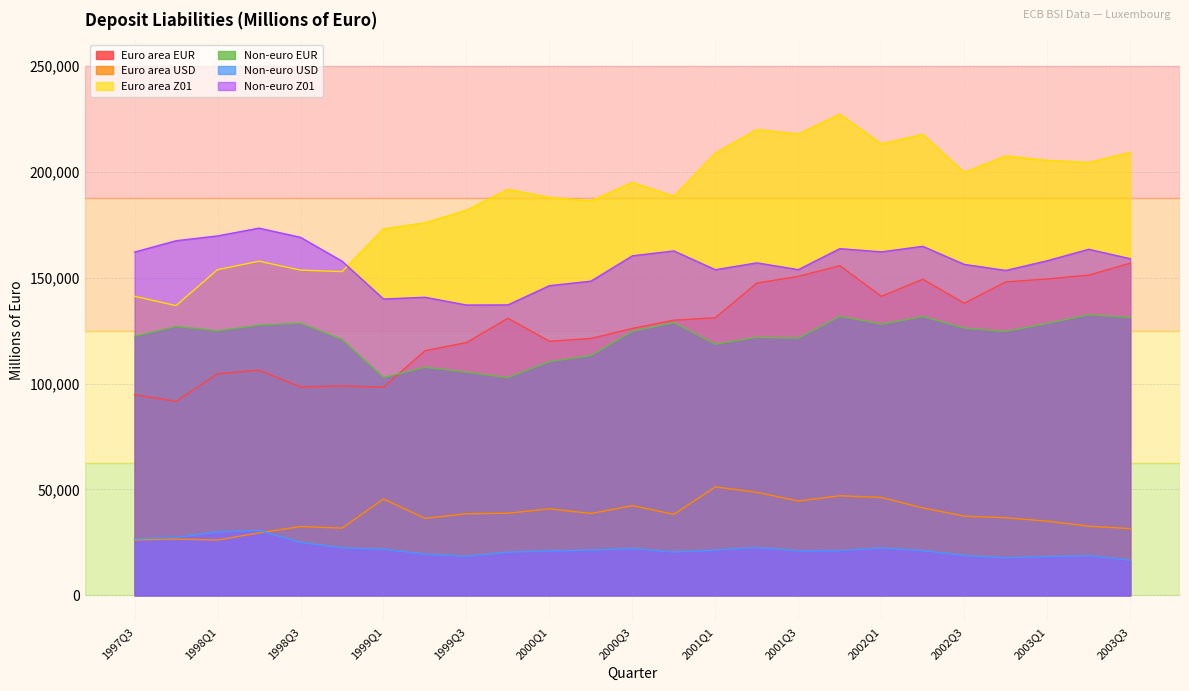

What is the total value across all series at 2000Q1?

626408